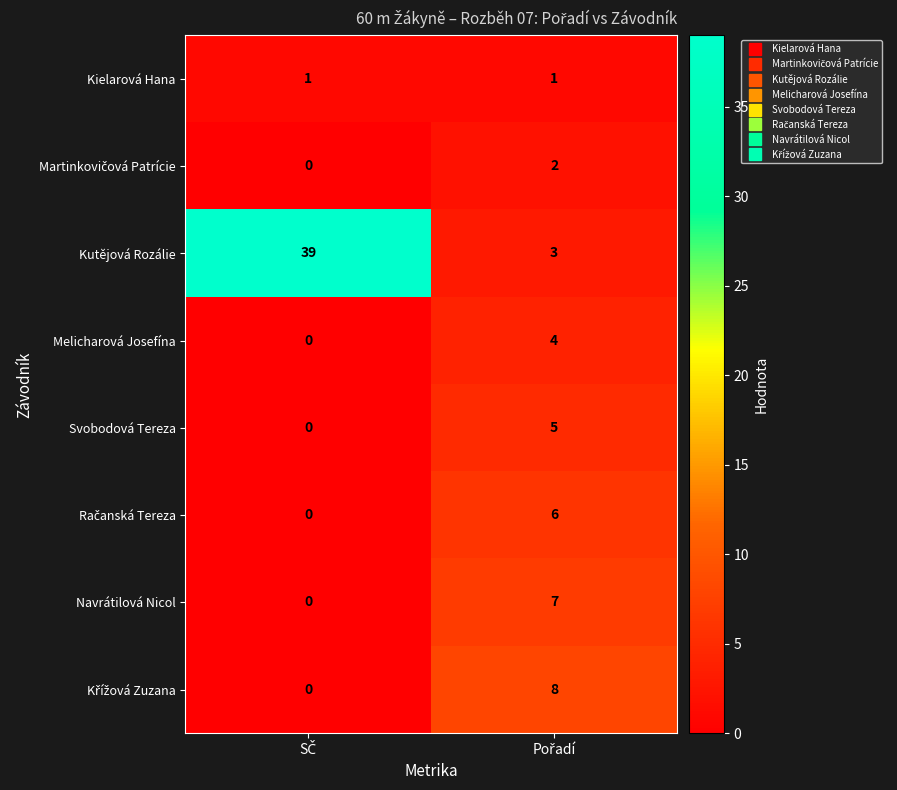

What is the greatest value displayed?

39